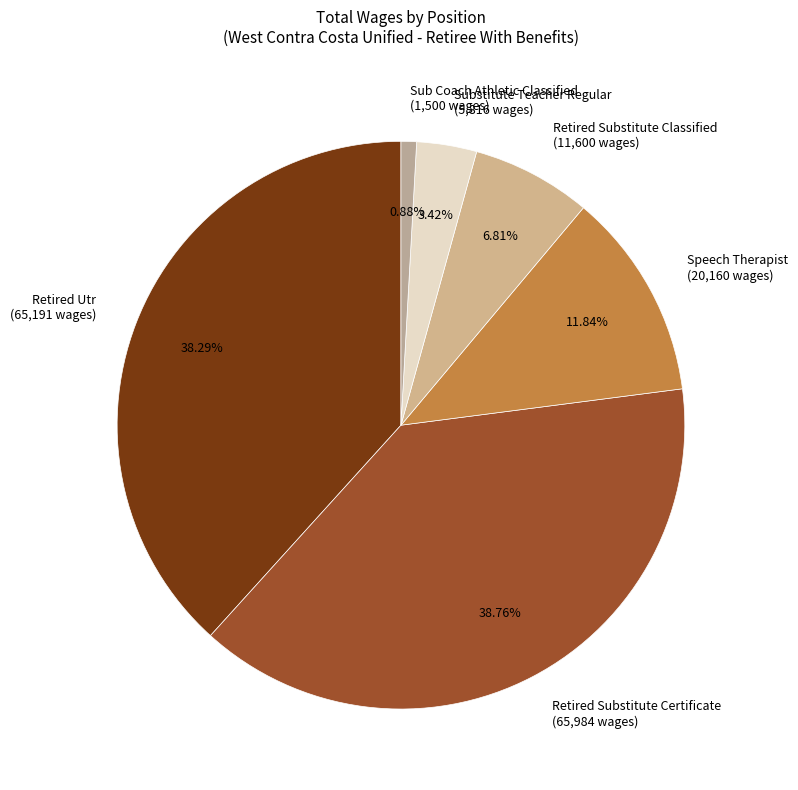

To the nearest percent, what is the combined percentage of Retired Substitute Certificate and Retired Substitute Classified?

46%